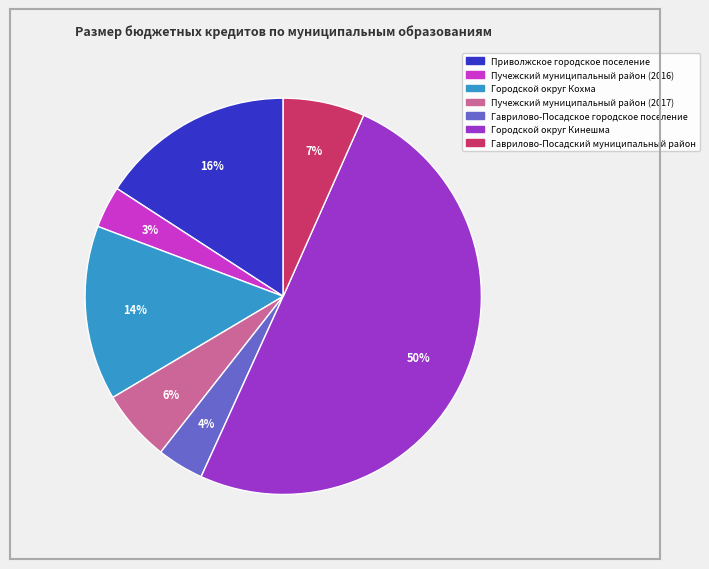

To the nearest percent, what percentage of the pie is Приволжское городское поселение?

16%